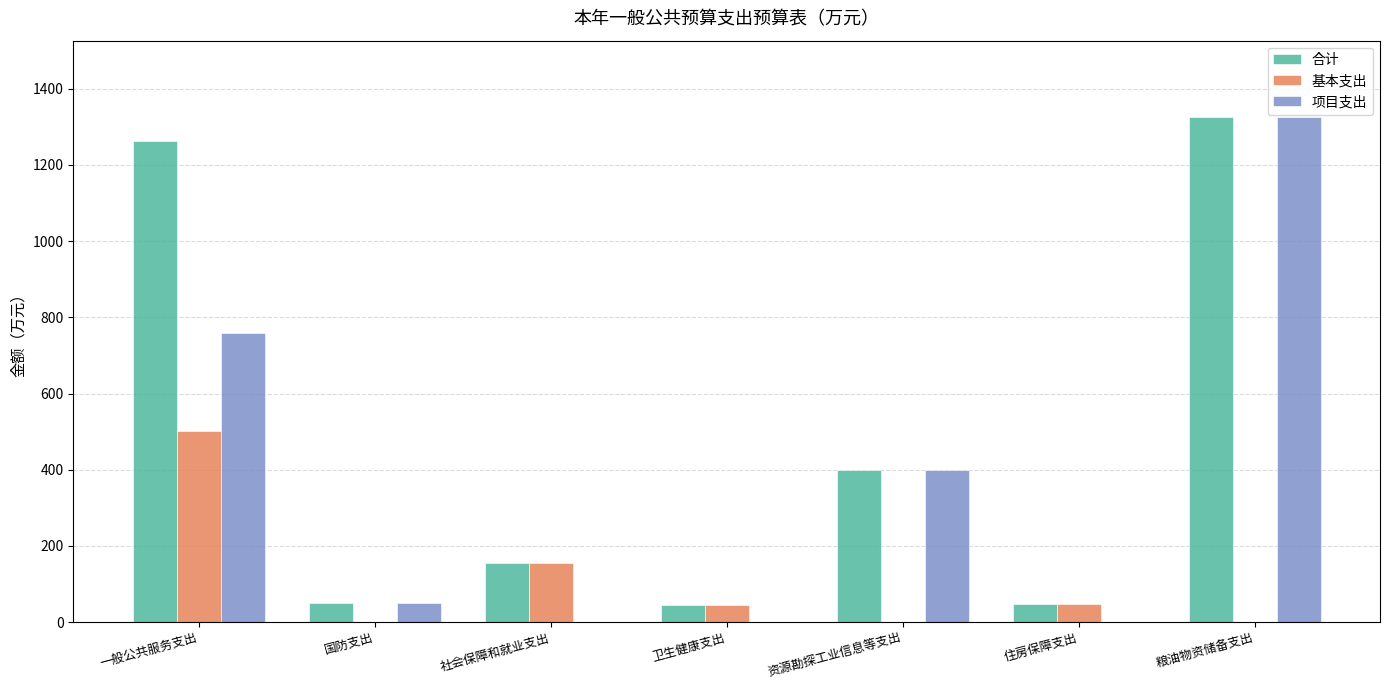

What is the greatest value displayed?

1327.0